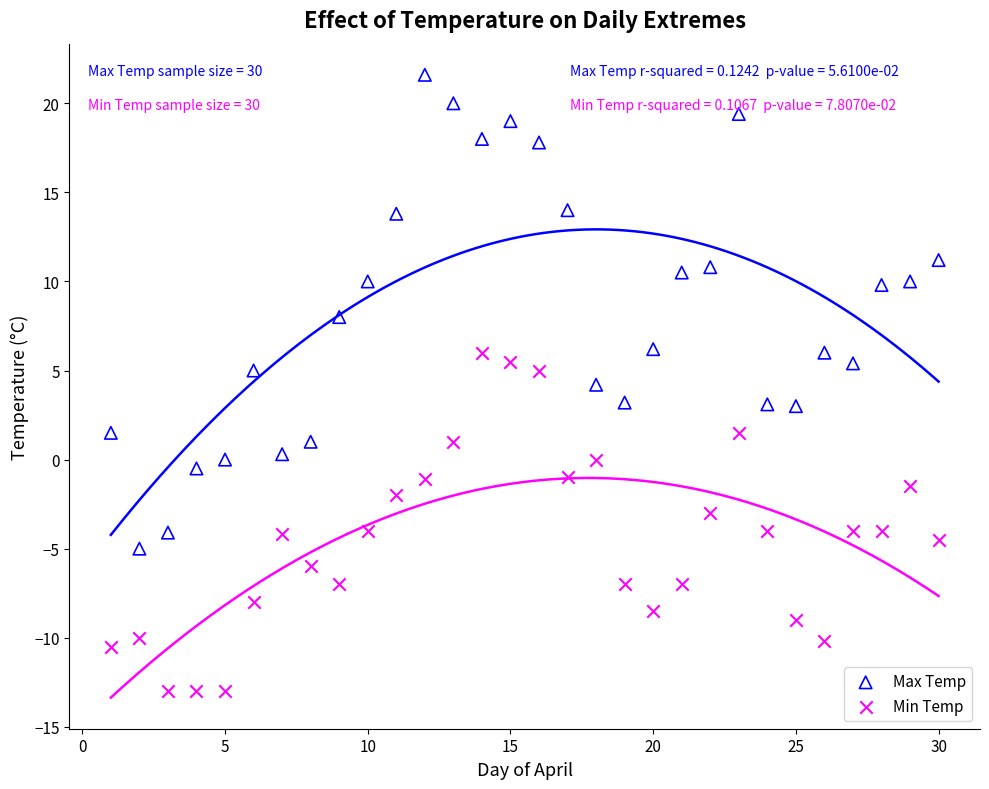

Which series reaches the maximum Y coordinate?

Max Temp